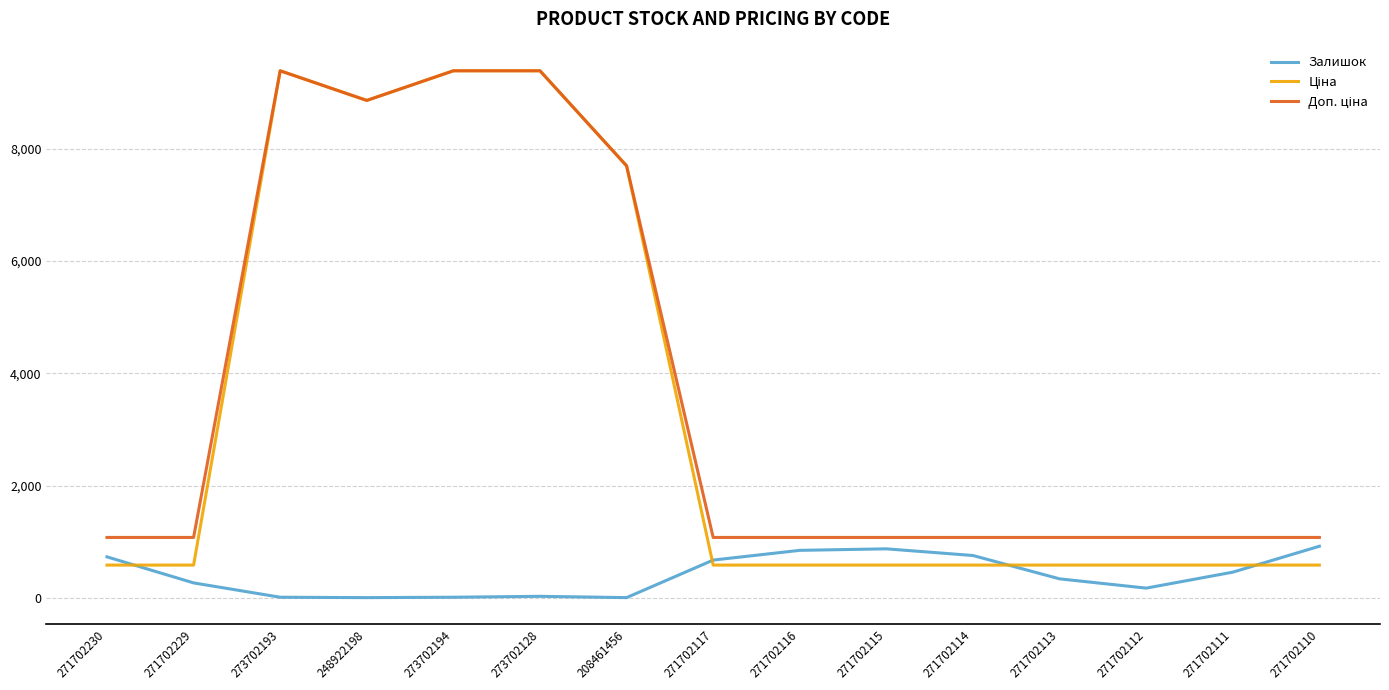

What is the maximum value shown in the chart?

9384.0